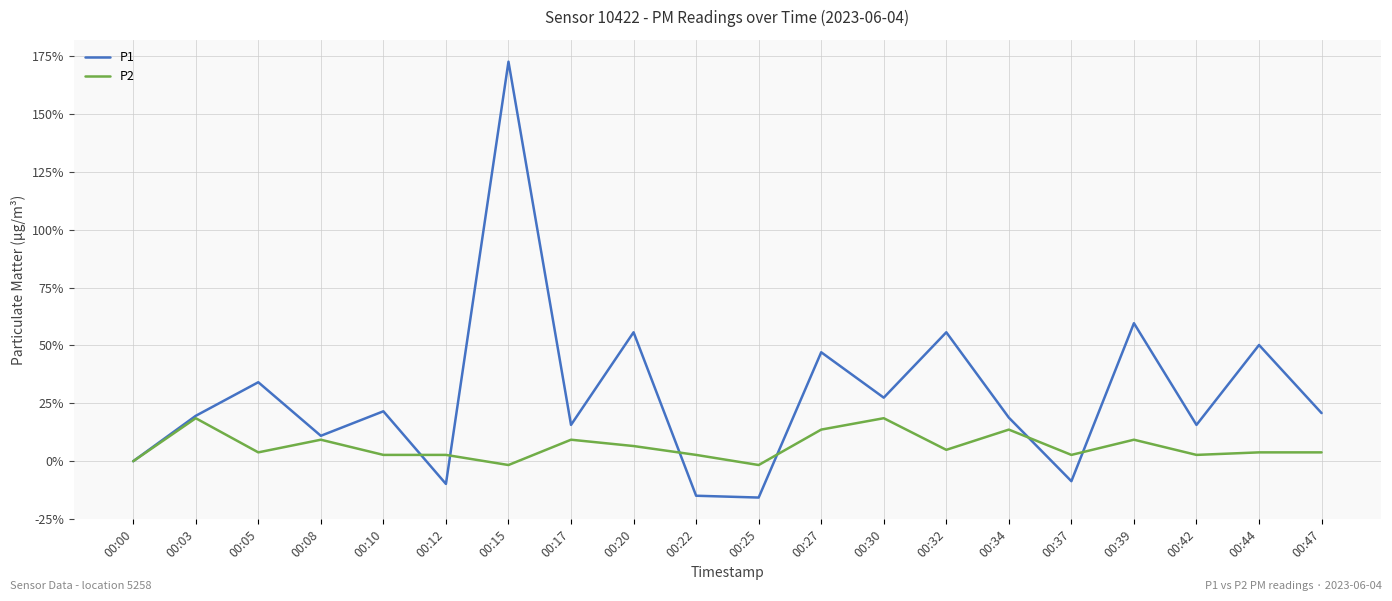

Is the value of P2 at 00:47 greater than the value of P1 at 00:47?

No